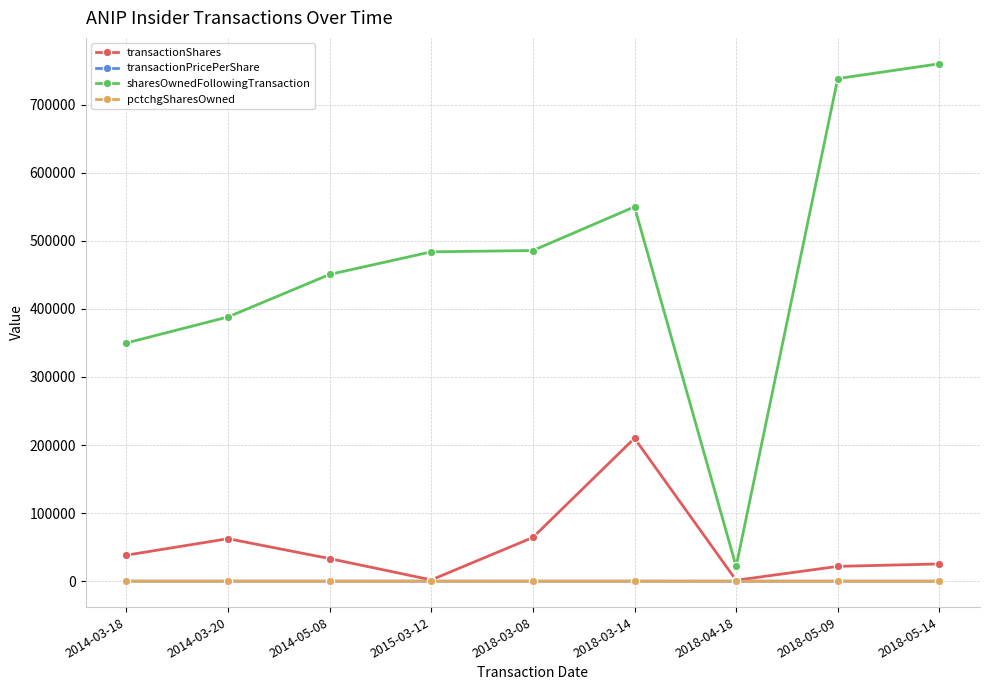

True or false: pctchgSharesOwned and transactionPricePerShare cross at least once.

False